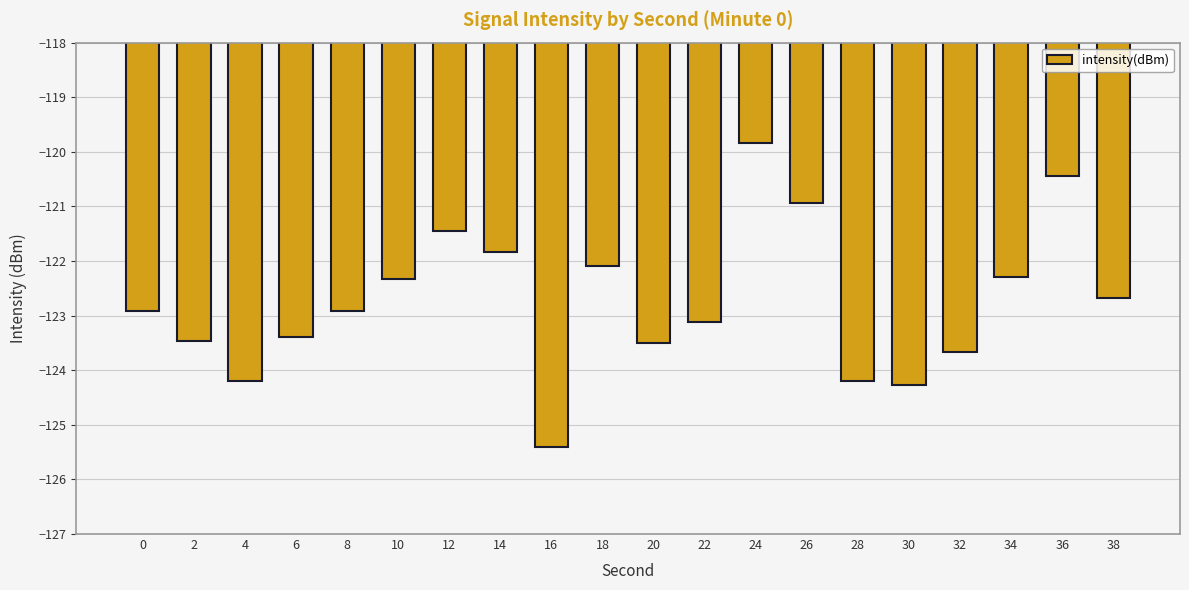

Reading left to right, list all the values displayed in this chart.

-122.9	-123.5	-124.2	-123.4	-122.9	-122.3	-121.5	-121.8	-125.4	-122.1	-123.5	-123.1	-119.8	-120.9	-124.2	-124.3	-123.7	-122.3	-120.4	-122.7